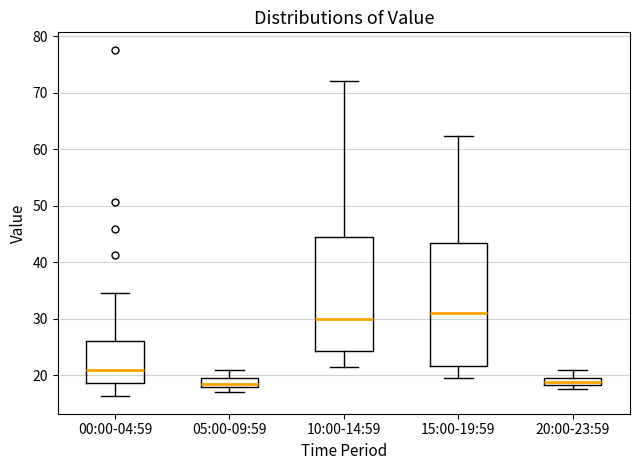

Where does the lower whisker of the box for 15:00-19:59 end on the y-axis? The values are not printed on the chart, so give them approximately, as read against the axis.

20